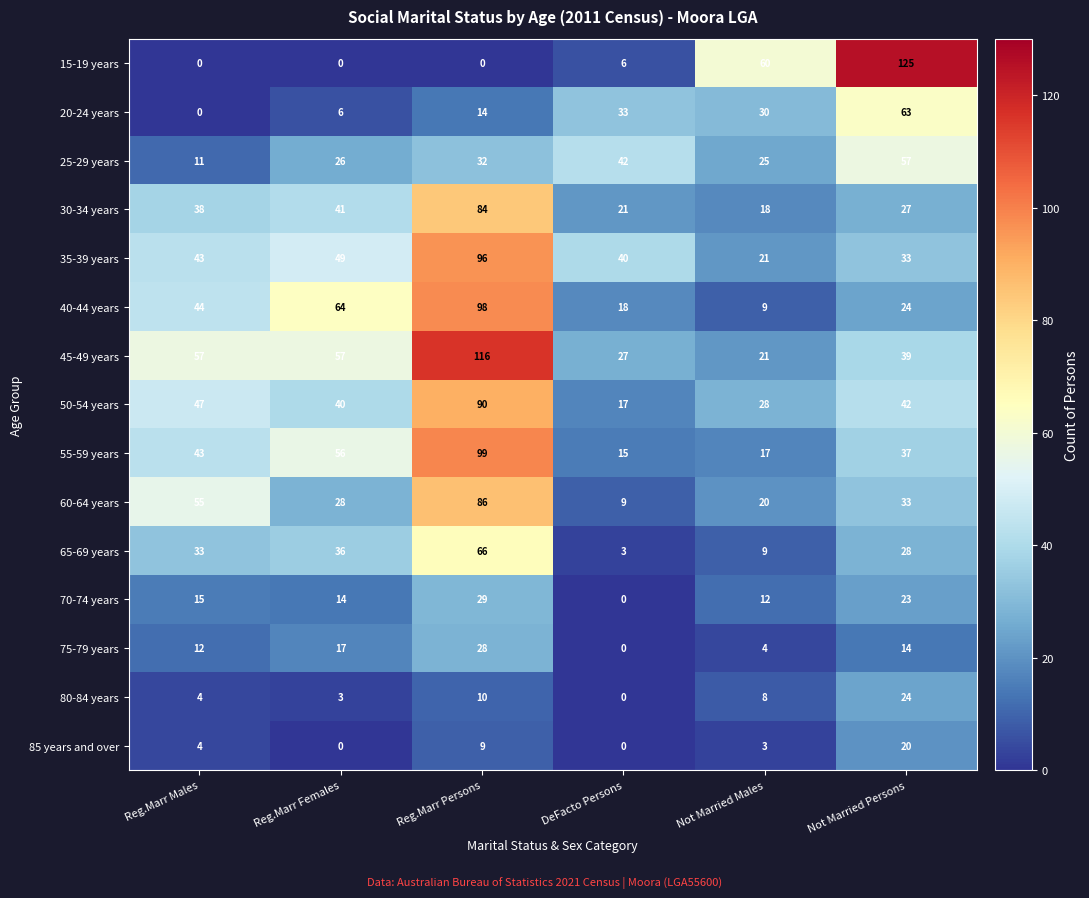

Which series changed the most between DeFacto Persons and Not Married Males?

15-19 years